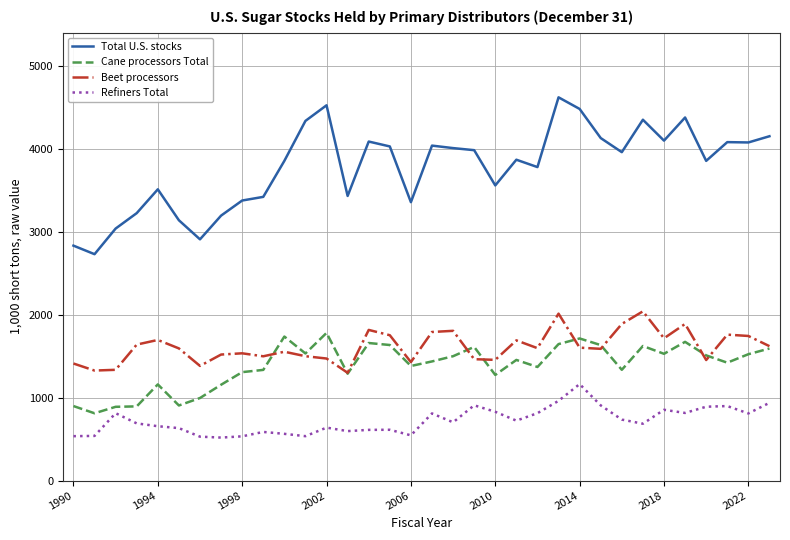

True or false: Refiners Total and Beet processors cross at least once.

False